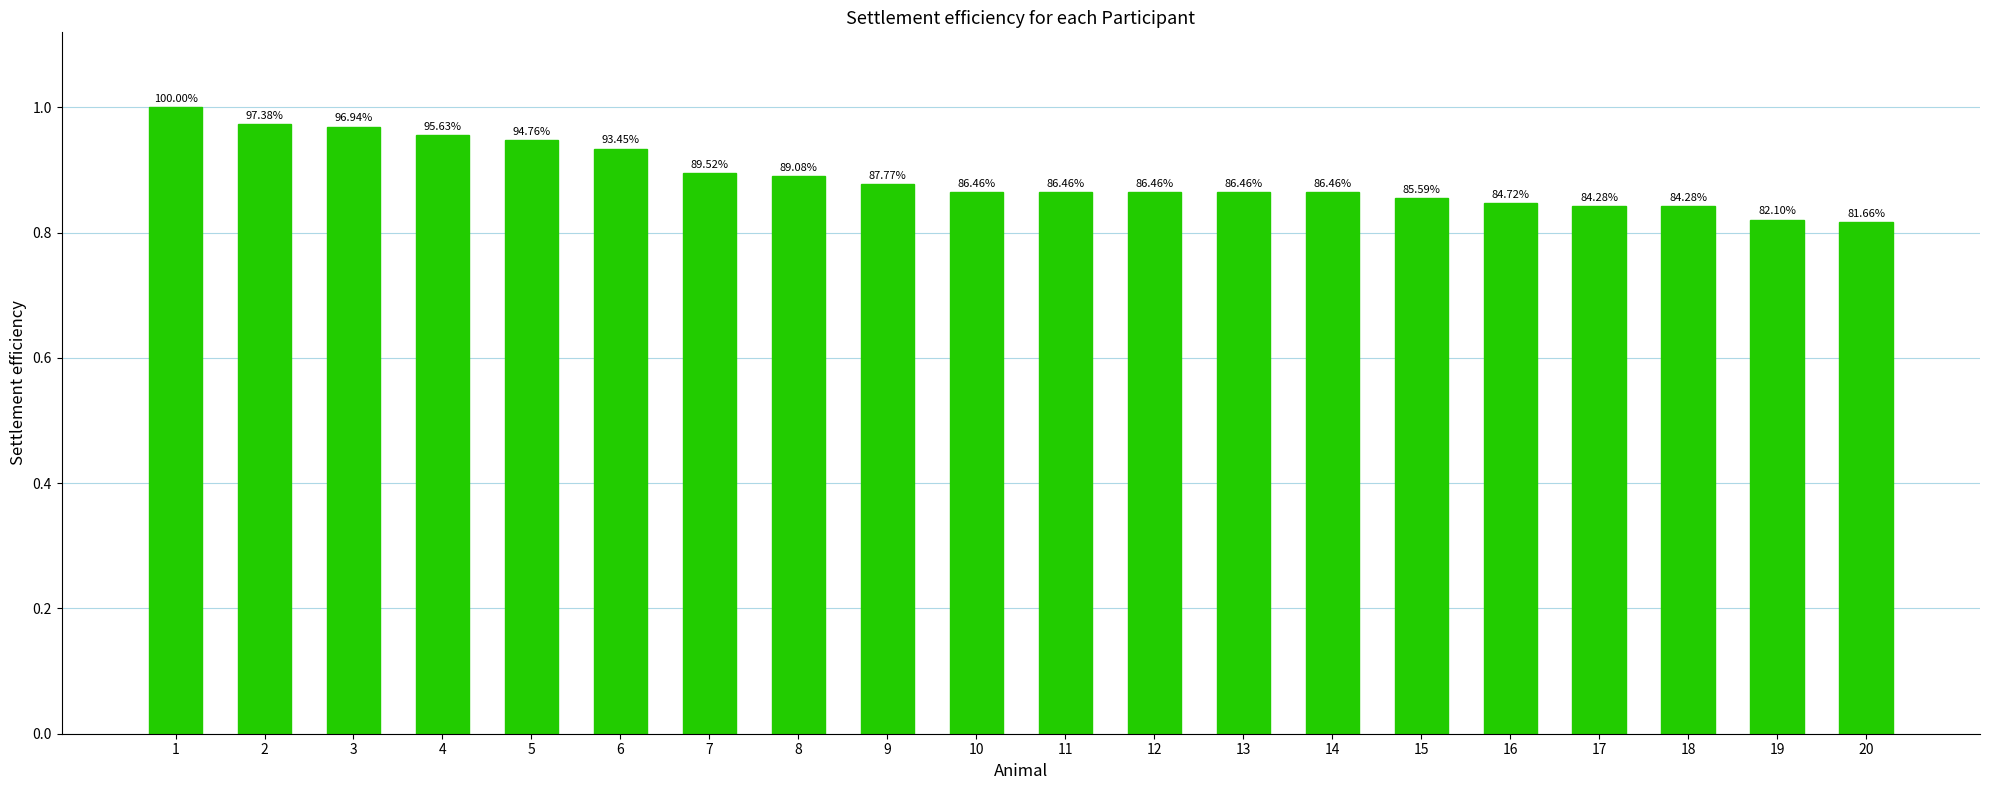

The chart shows a value of 0.8 at 18. True or false?

True